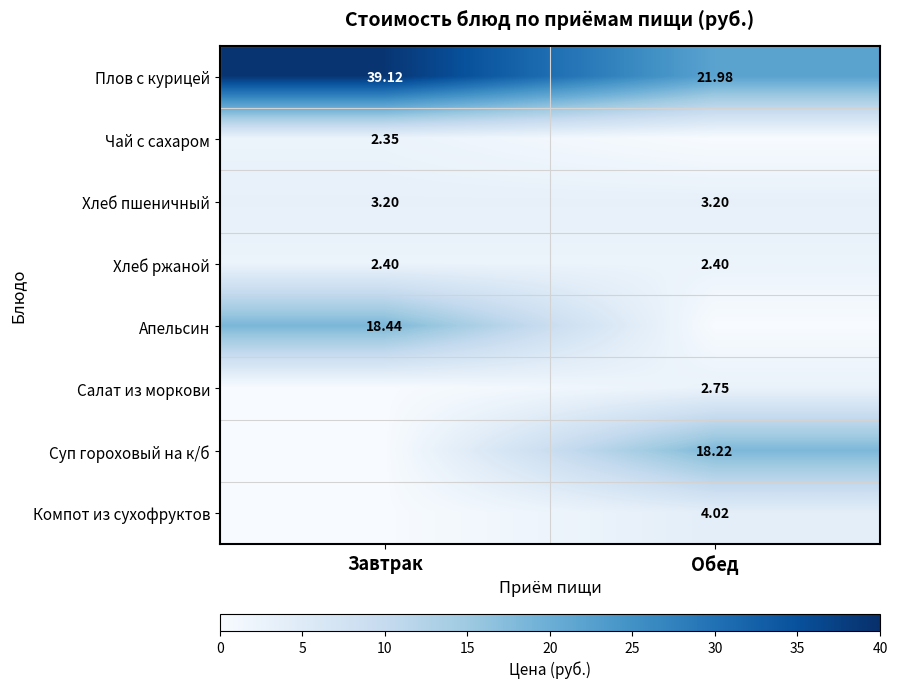

Is the value of Хлеб ржаной at Завтрак greater than the value of Салат из моркови at Обед?

No